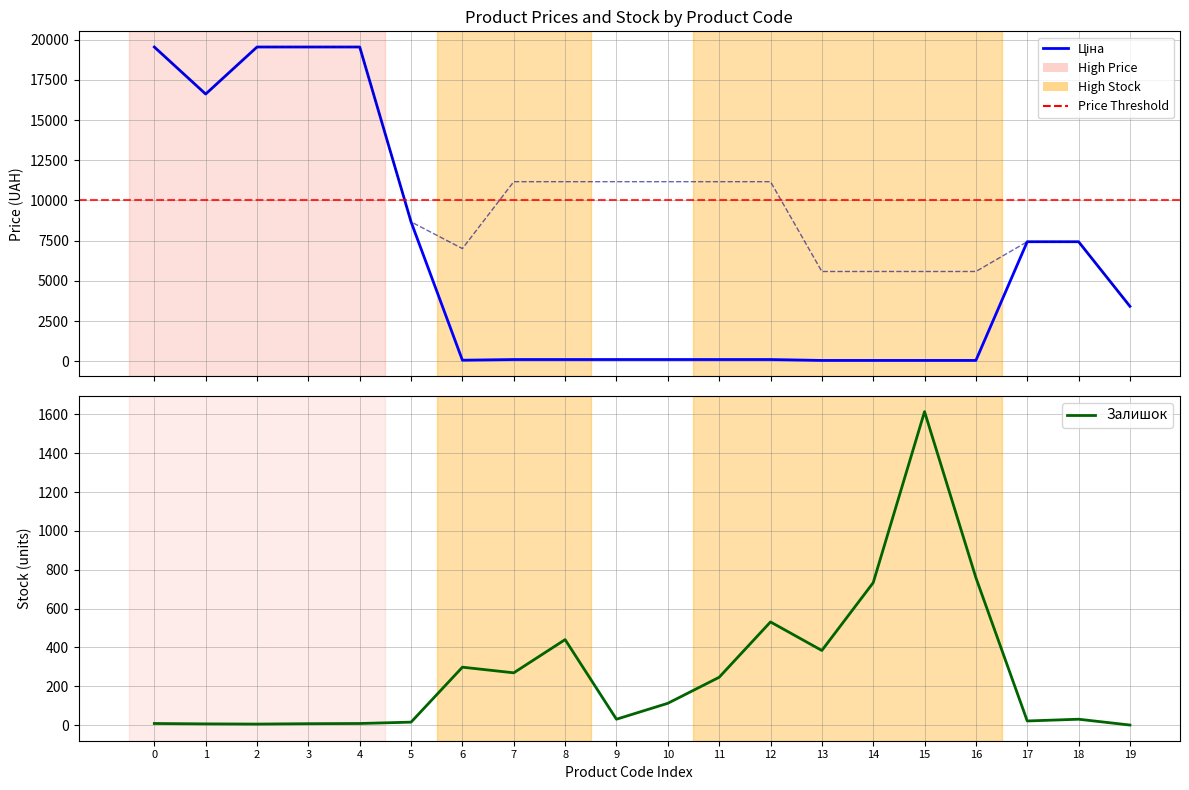

Count the number of categories in the chart.

20